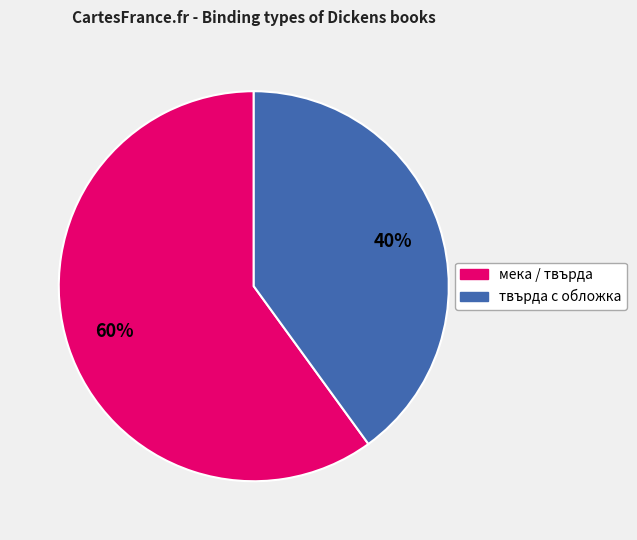

Does any single category account for the majority?

Yes